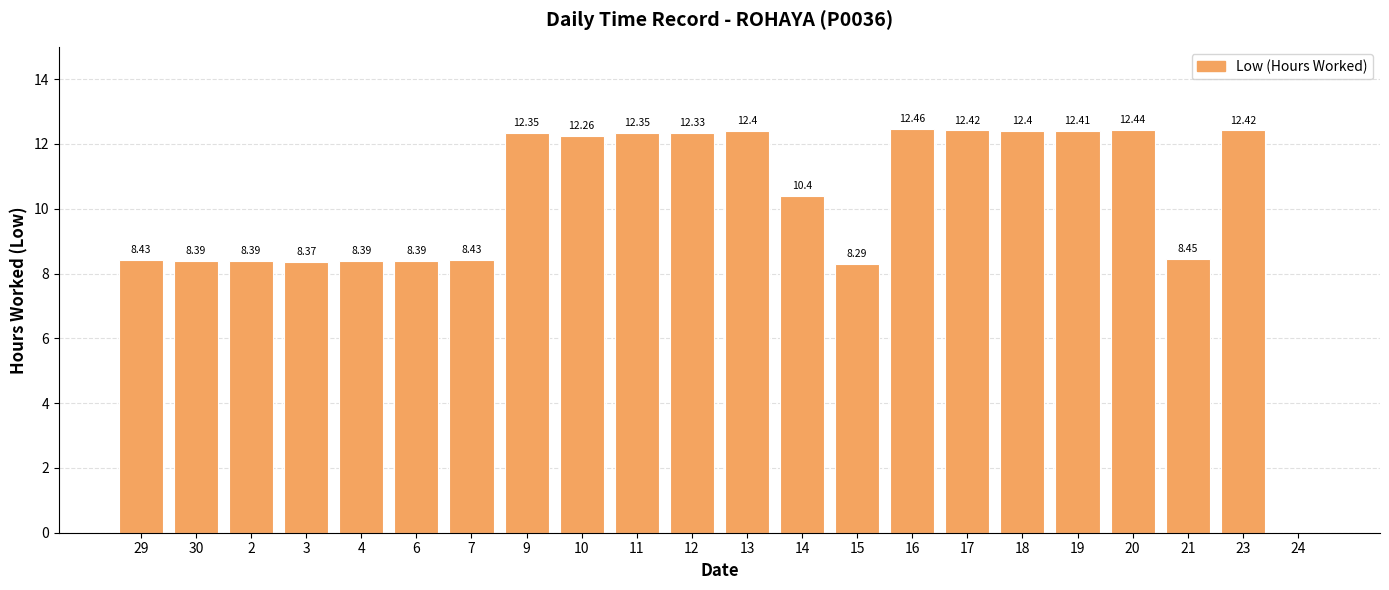

What is the sum of the values at 15 and 23?

20.7